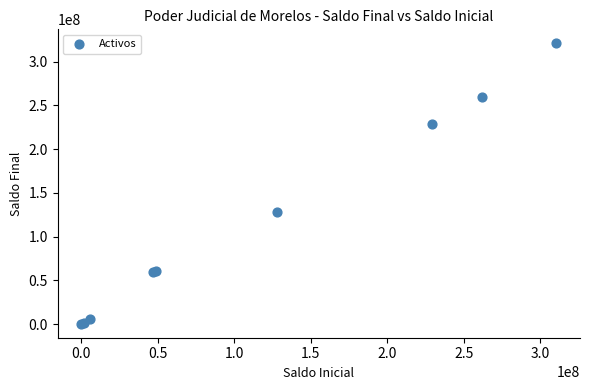

What Y value in the scatter plot is closest to 160705732?

127994034.8